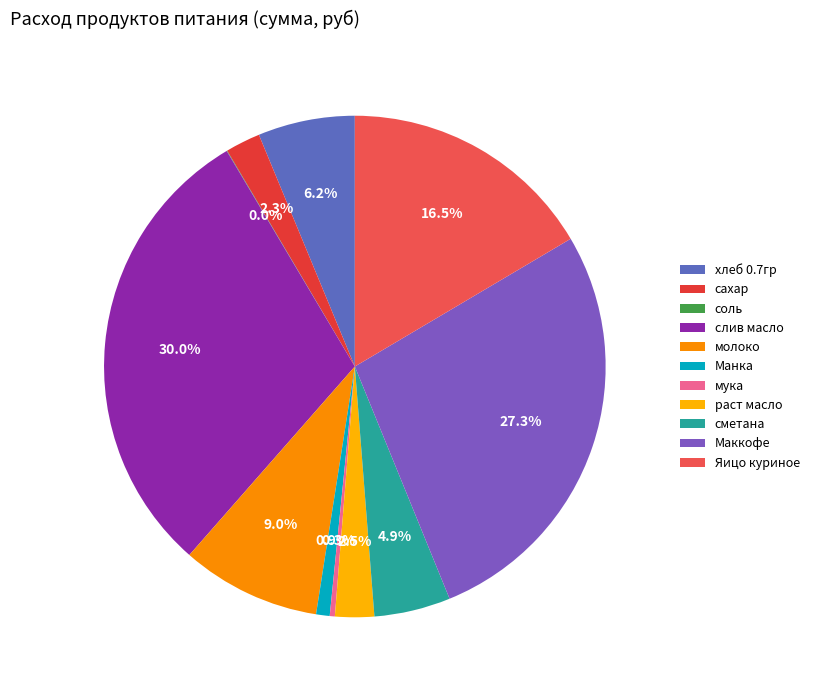

Which slice is the largest?

слив масло